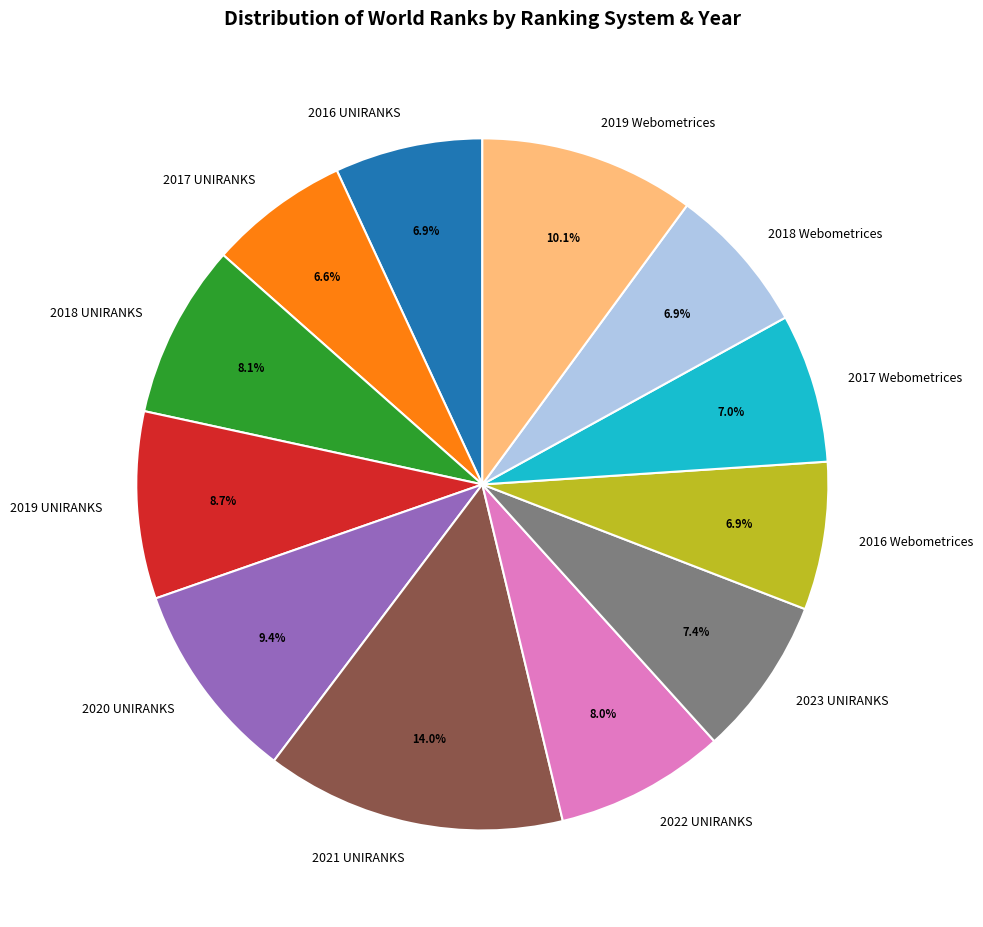

What percentage is the 2017 UNIRANKS slice, to the nearest percent?

7%